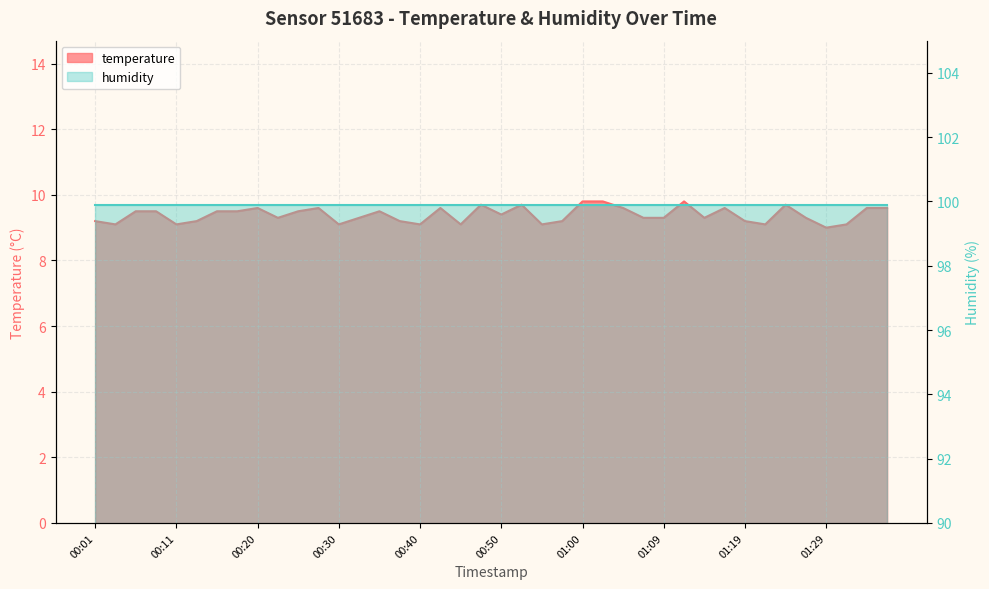

Rank the categories by value from lowest to highest.

01:29, 00:03, 00:11, 00:30, 00:40, 00:45, 00:55, 01:21, 01:31, 00:01, 00:13, 00:37, 00:57, 01:19, 00:23, 00:33, 01:07, 01:09, 01:14, 01:26, 00:50, 00:06, 00:08, 00:16, 00:18, 00:25, 00:35, 00:20, 00:28, 00:42, 01:04, 01:17, 01:34, 01:36, 00:47, 00:52, 01:24, 01:00, 01:02, 01:12